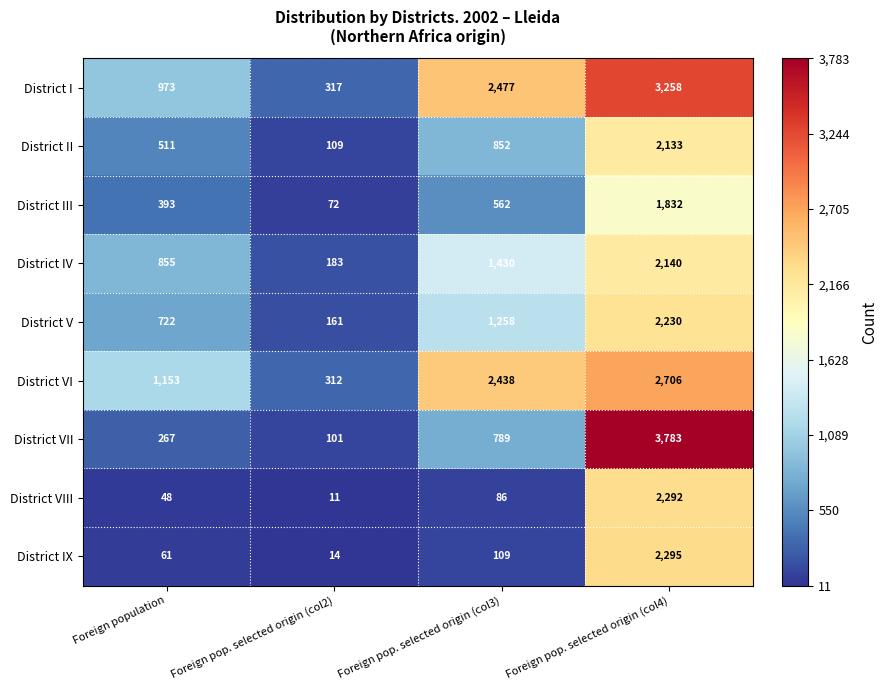

Between Foreign population and Foreign pop. selected origin (col3), which series saw the biggest shift?

District I